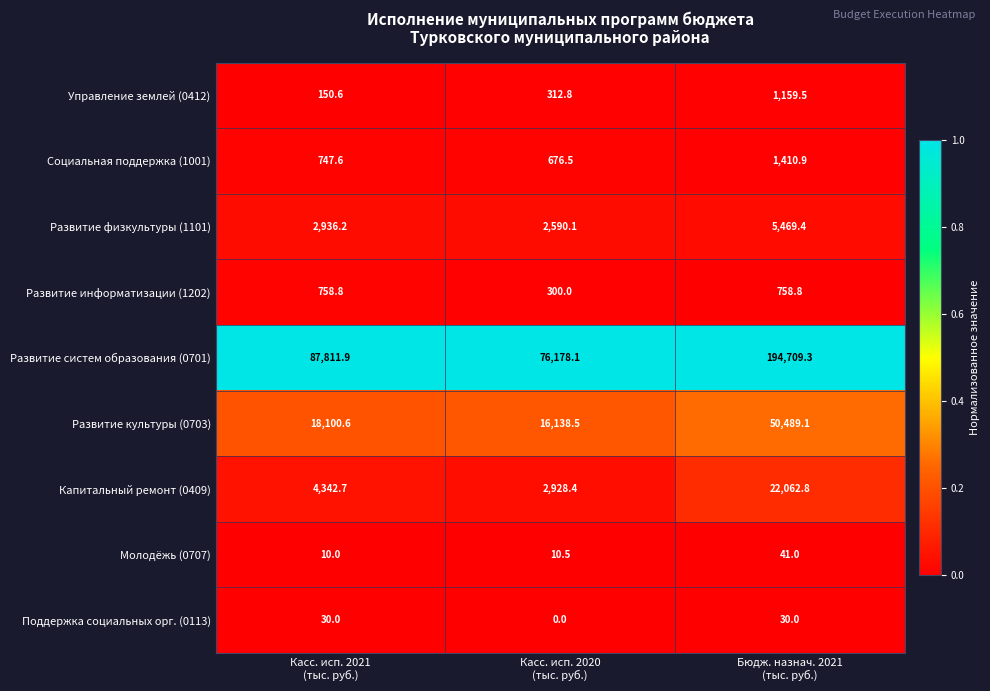

Reading right to left, extract all data points from this chart.

Управление землей (0412): 1159.5	312.8	150.6
Социальная поддержка (1001): 1410.9	676.5	747.6
Развитие физкультуры (1101): 5469.4	2590.1	2936.2
Развитие информатизации (1202): 758.8	300.0	758.8
Развитие систем образования (0701): 194709.3	76178.1	87811.9
Развитие культуры (0703): 50489.1	16138.5	18100.6
Капитальный ремонт (0409): 22062.8	2928.4	4342.7
Молодёжь (0707): 41.0	10.5	10.0
Поддержка социальных орг. (0113): 30.0	0.0	30.0